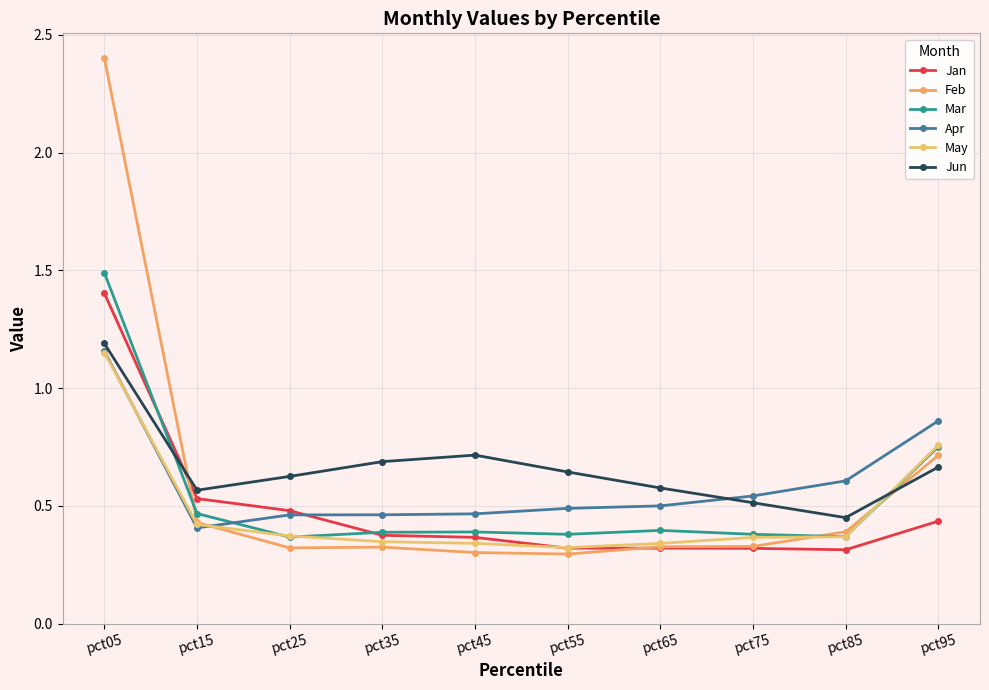

Between pct05 and pct15, which series saw the biggest shift?

Feb